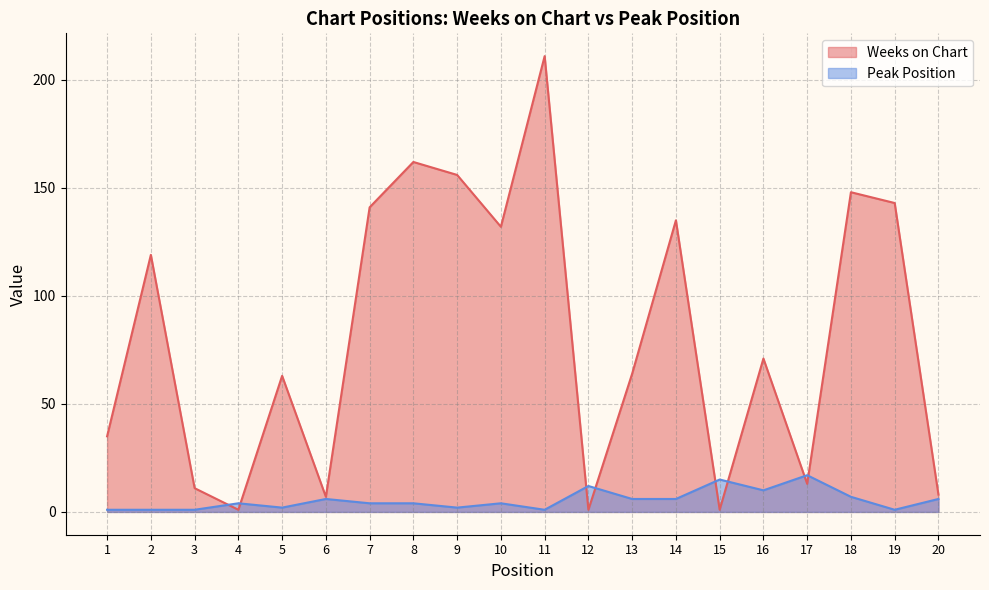

How many data points in Weeks on Chart are above 71?

9